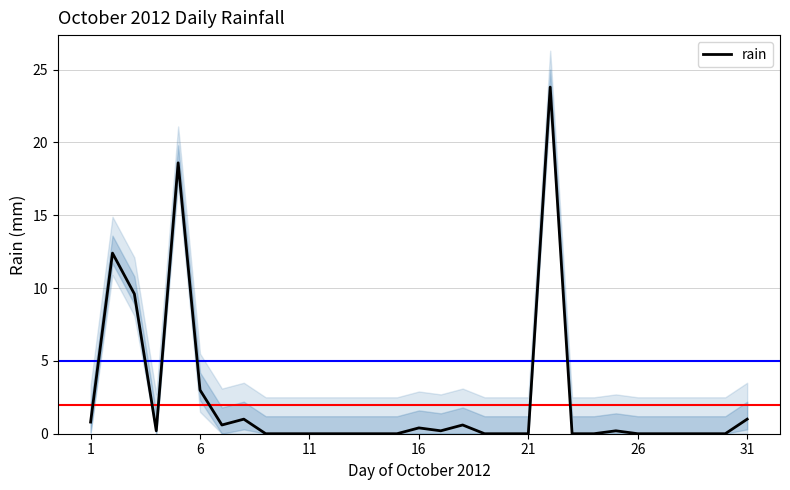

The value at 22 is -13.2. True or false?

False